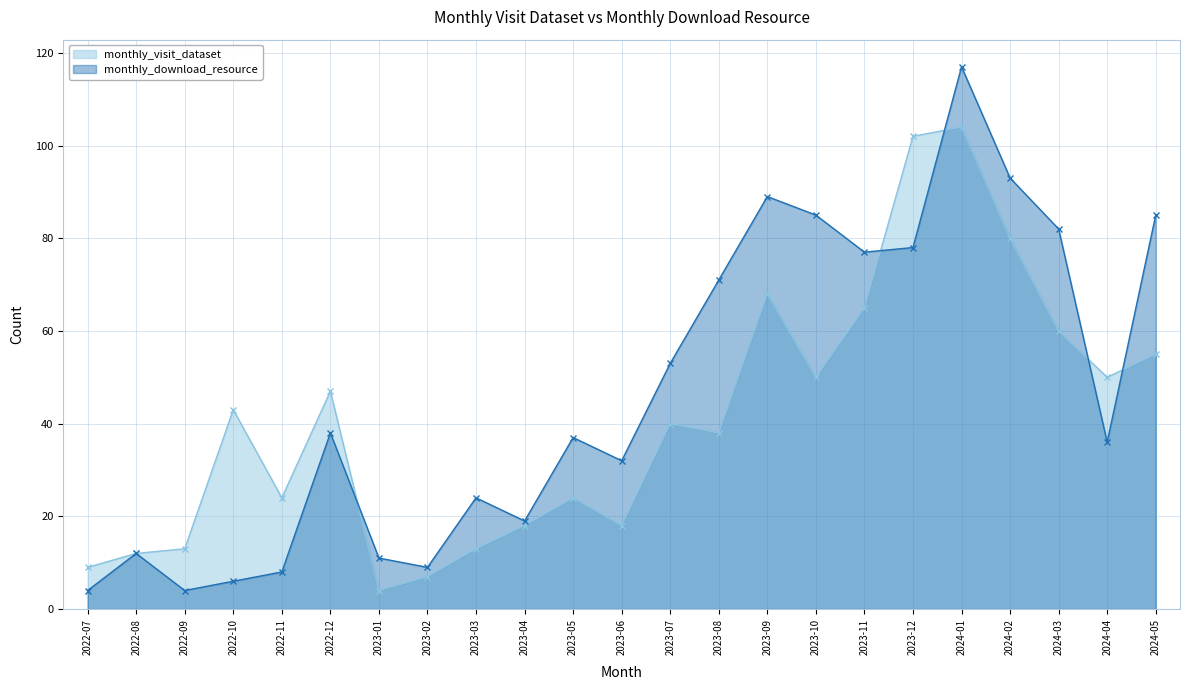

How many lines are shown in the chart?

2